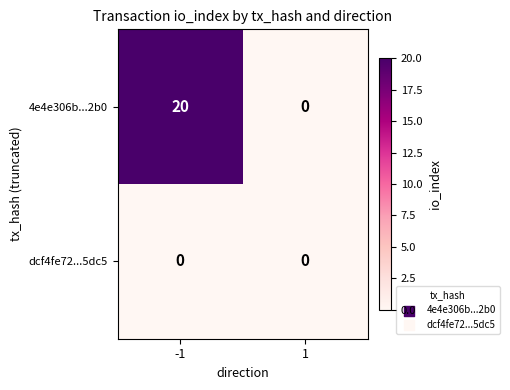

What is the maximum value for 4e4e306b...2b0?

20